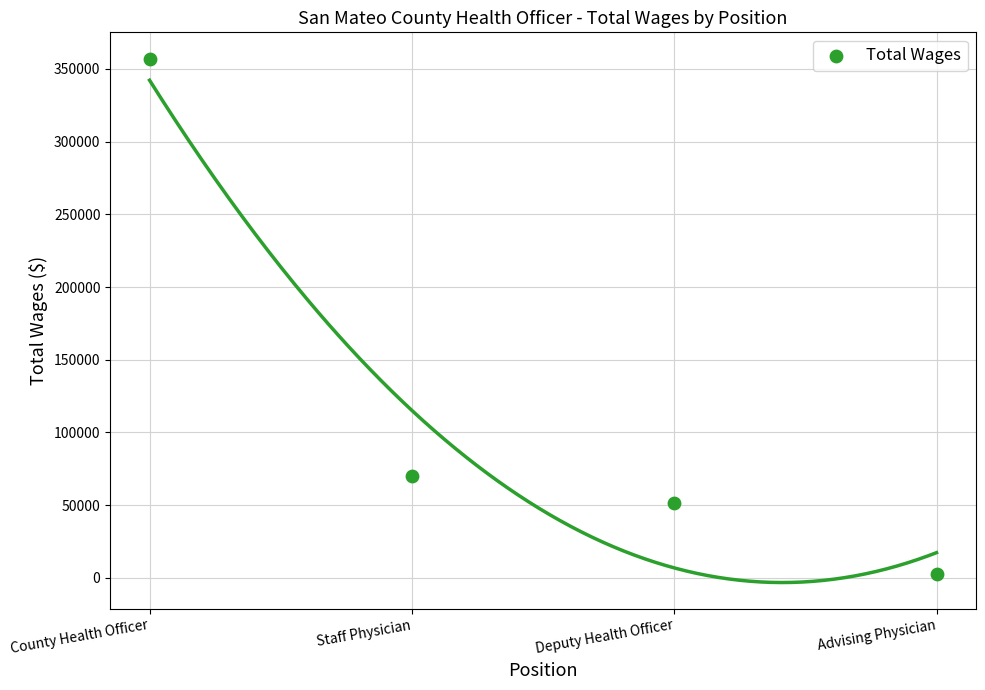

What Y value in the scatter plot is closest to 179757?

70316